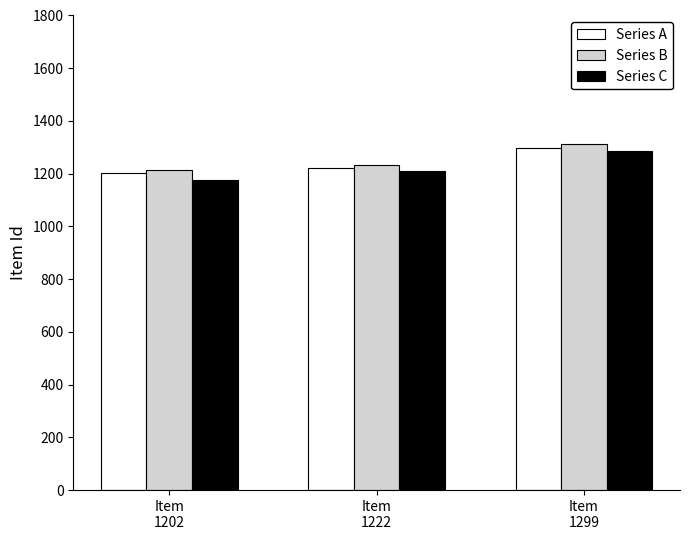

What is the value of the Series B bar at the 3rd from the left?

1312.0